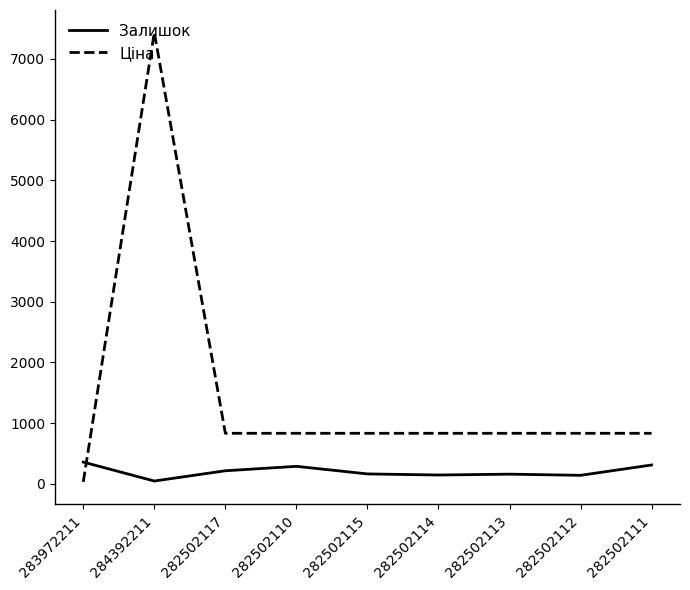

Which category has the highest value across all series?

284392211